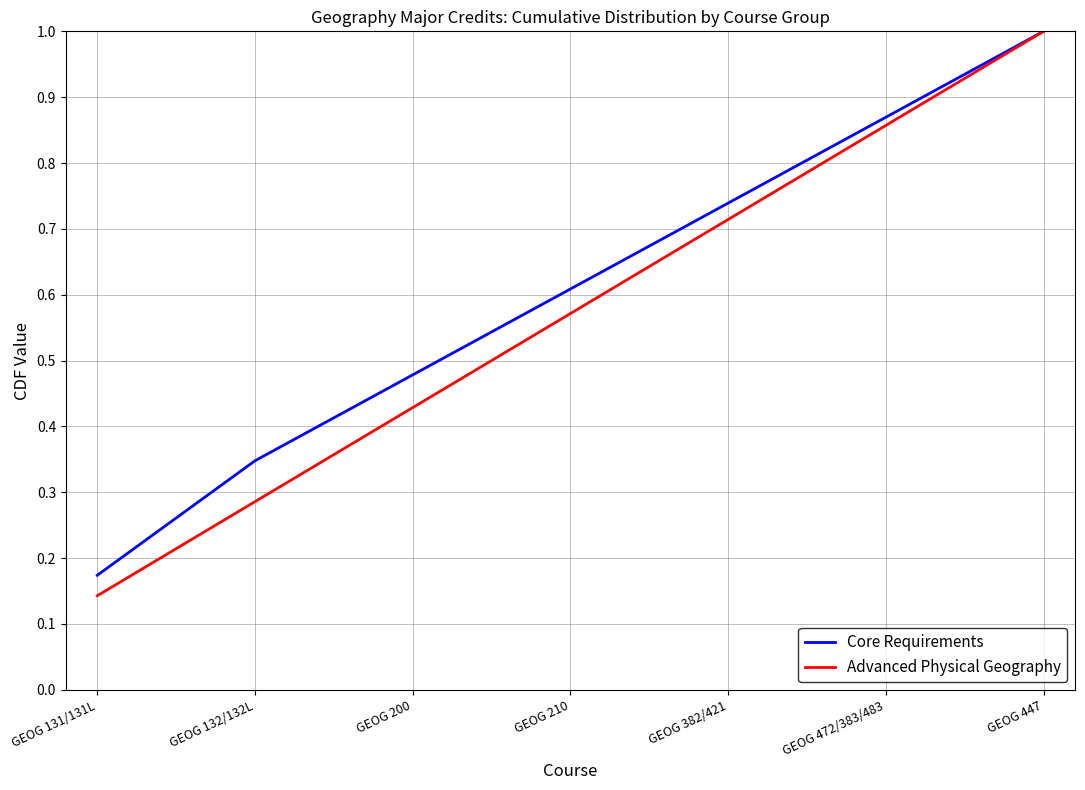

Which series has the largest total across all categories?

Core Requirements